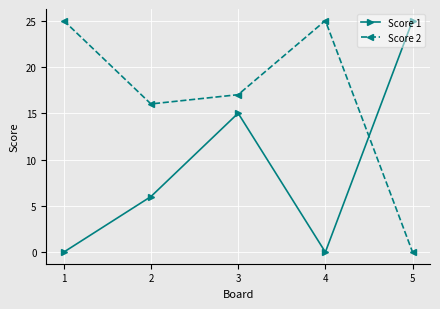

At which label is Score 1 closest to 12?

3